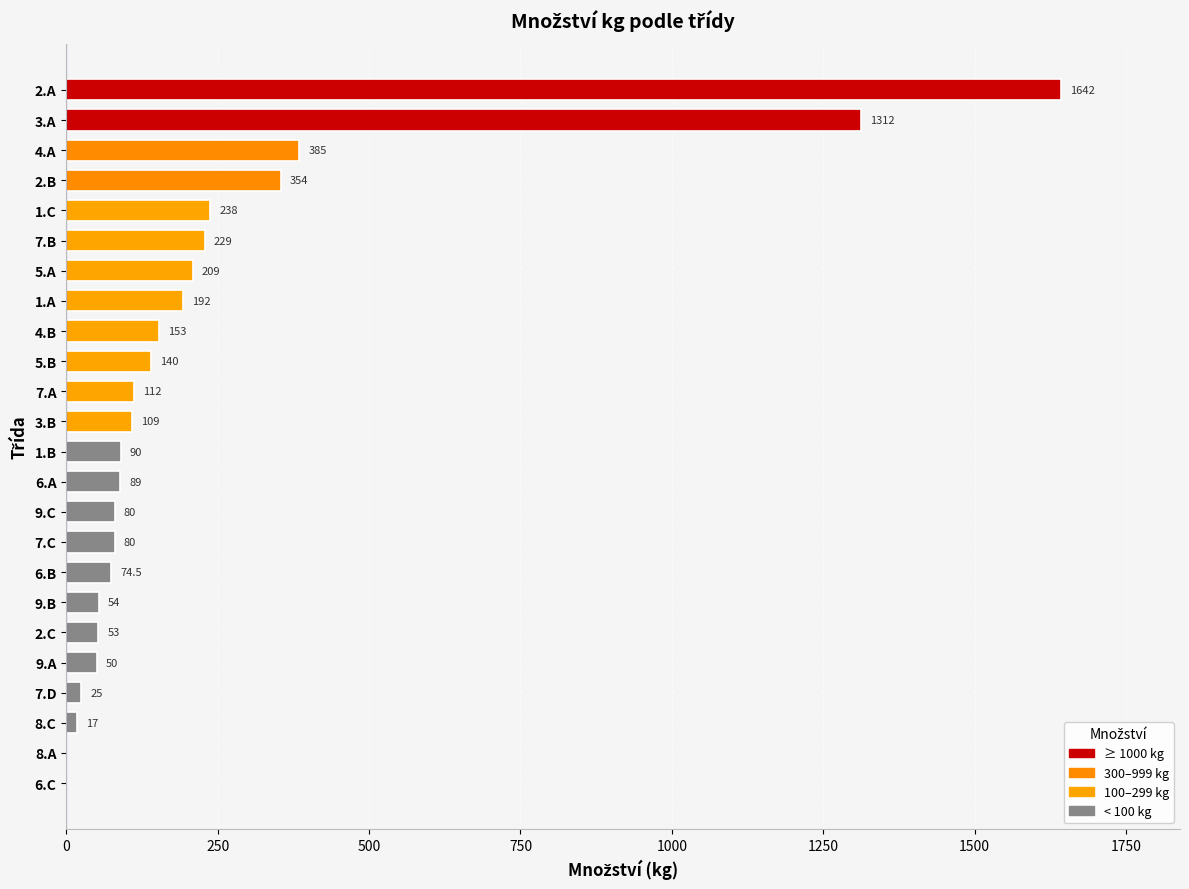

What is the approximate value at 3.A?

1312.0